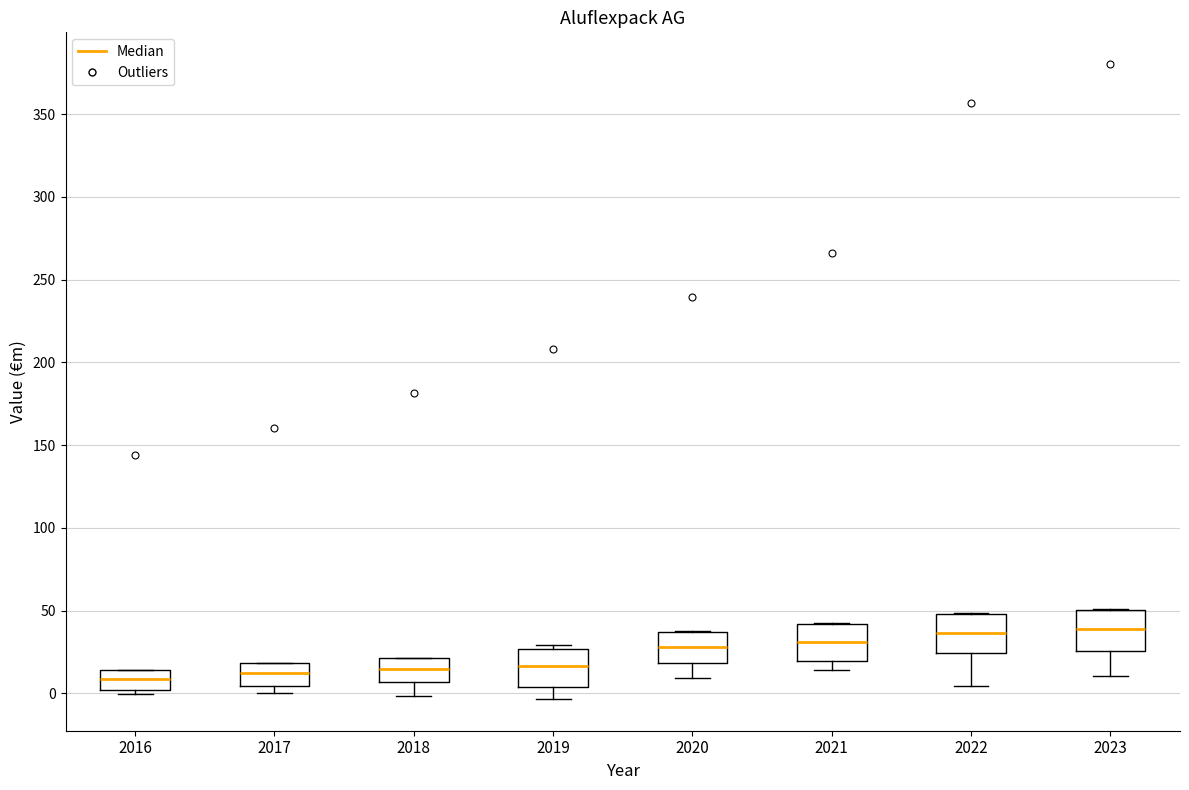

Reading left to right, transcribe this box plot: for each box, give where its median line is, the range the box spans, and where its two whiskers end, as read against the y-axis. The values are not printed on the chart, so give them approximately, as read against the axis.

2016: median 10, box 0 to 15, whiskers 0 (just below the box's lower edge) to 15
2017: median 10, box 5 to 20, whiskers 0 to 20
2018: median 15, box 5 to 20, whiskers 0 to 20
2019: median 15, box 5 to 25, whiskers -5 to 30
2020: median 30, box 20 to 35, whiskers 10 to 35
2021: median 30, box 20 to 40, whiskers 15 to 40
2022: median 35, box 25 to 50, whiskers 5 to 50
2023: median 40, box 25 to 50, whiskers 10 to 50